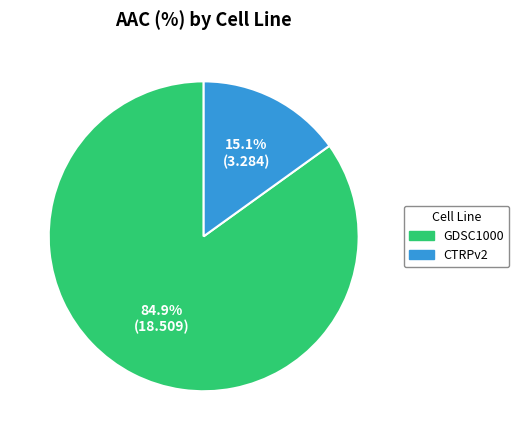

To the nearest percent, what is the difference between the largest and smallest slice percentages?

70%